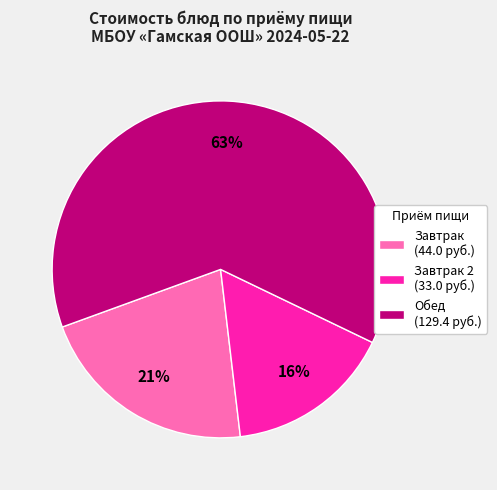

What percentage is the Обед (129.4 руб.) slice, to the nearest percent?

63%